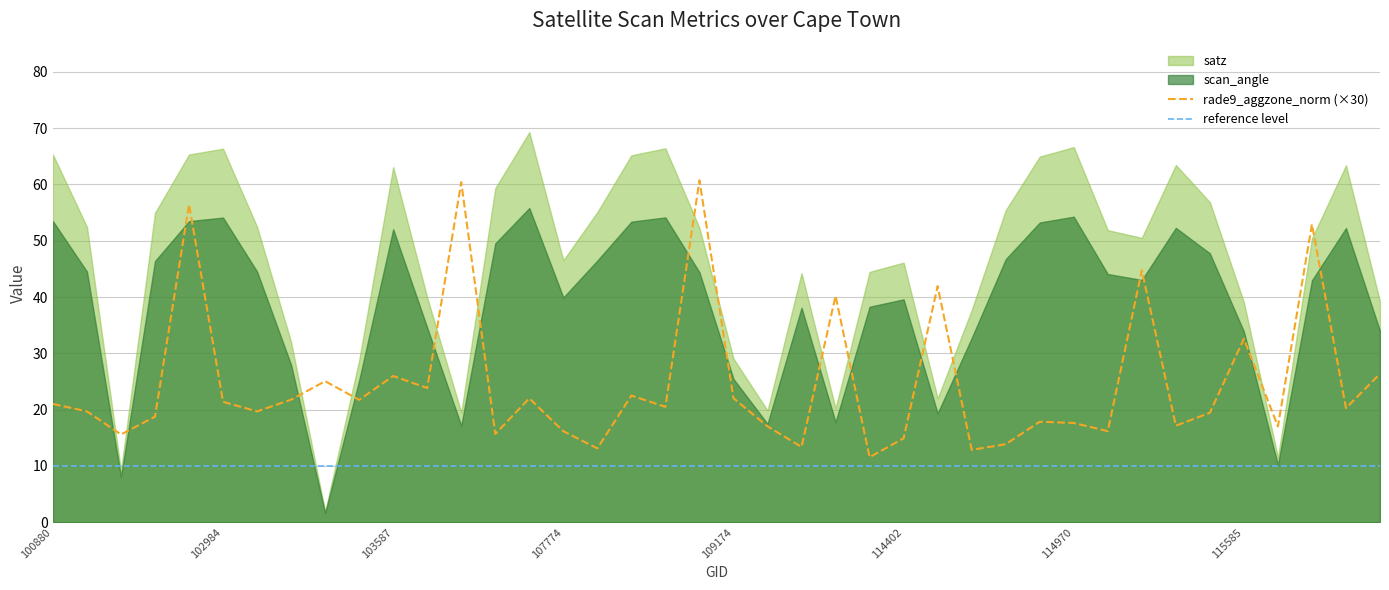

What is the value of the satz point at the 6th from the left?

66.3